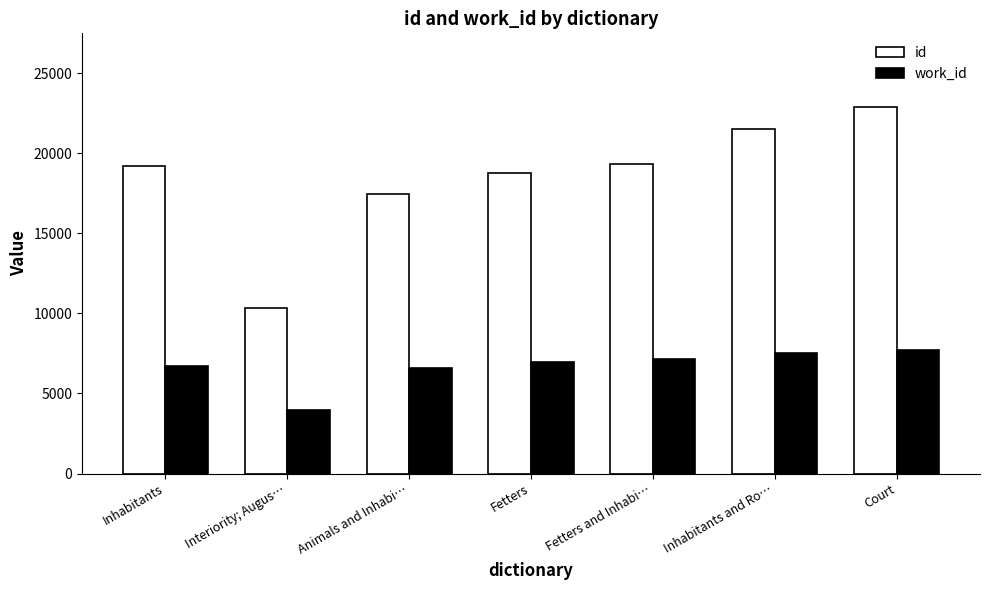

What are all the series names shown in the legend?

id, work_id